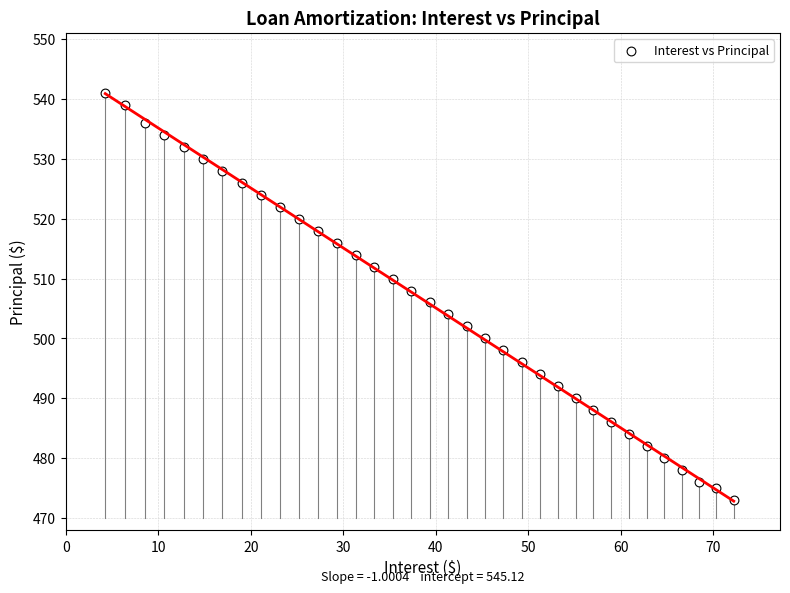

What is the range of Y values (max minus min)?

68